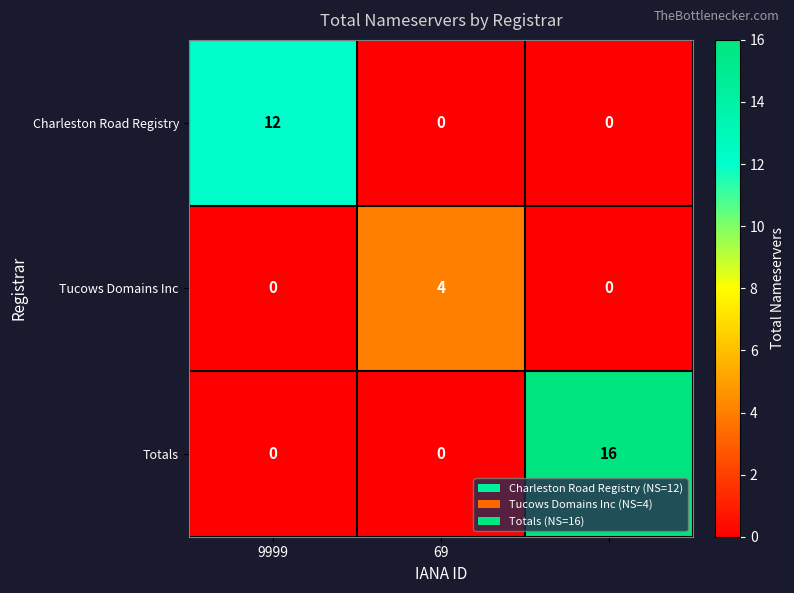

What is the sum of all Charleston Road Registry values?

12